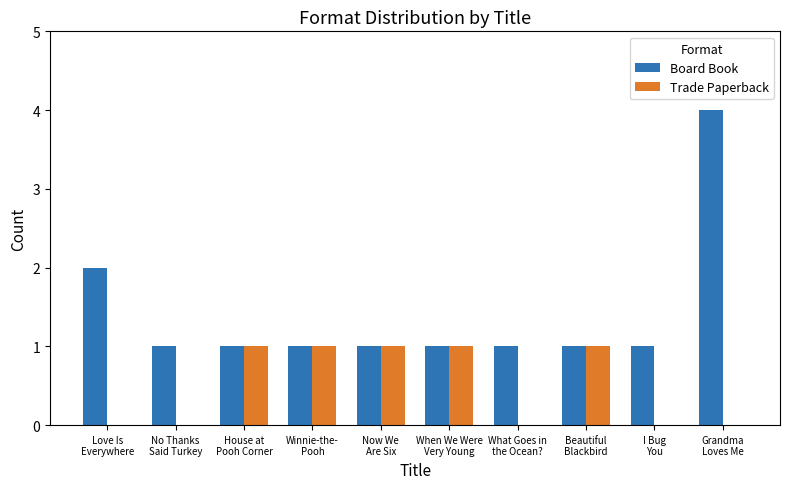

What is the sum of all Board Book values?

14